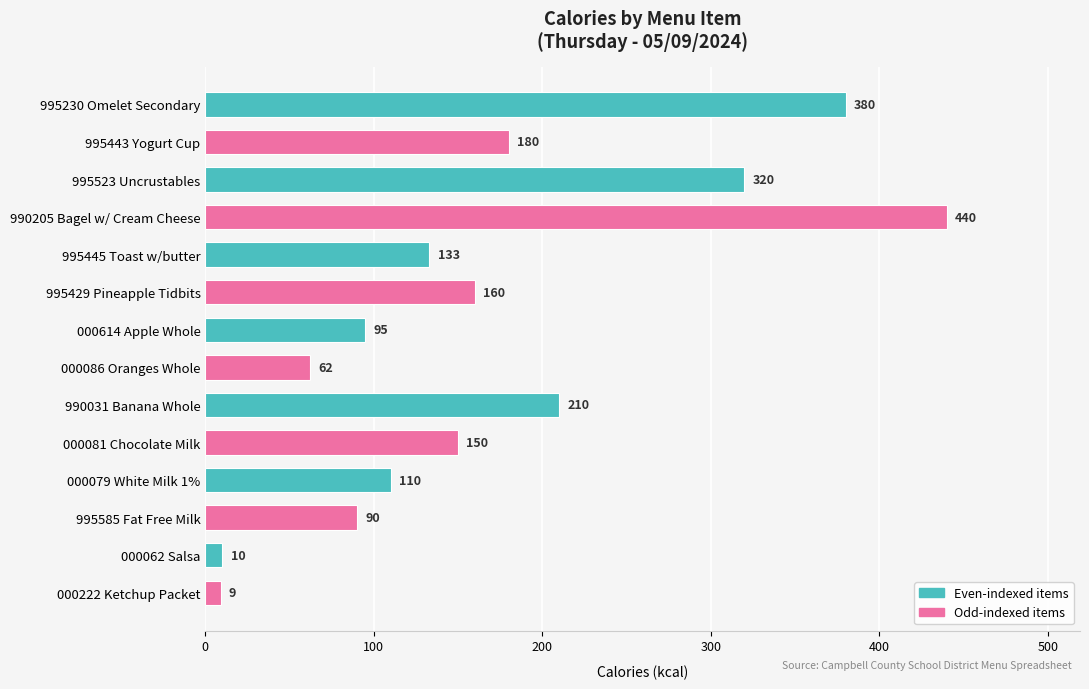

The value at 995585 Fat Free Milk is 90. True or false?

True